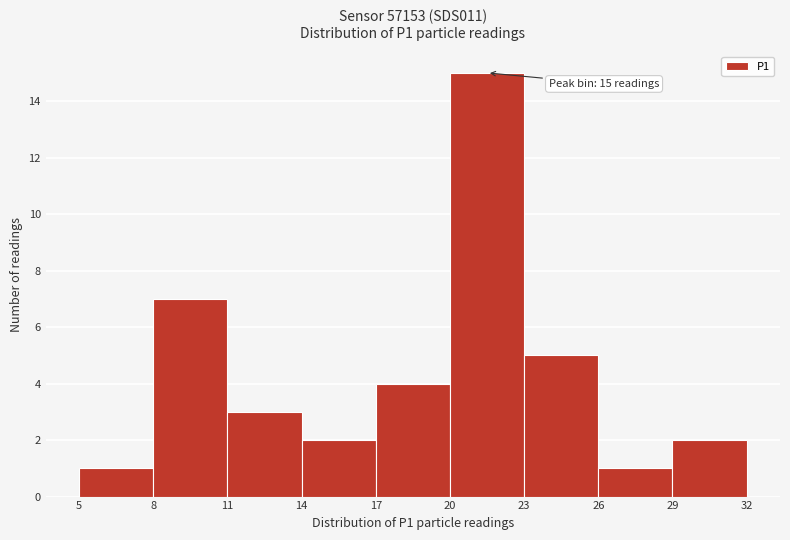

Over which range of the x-axis is the bar tallest?

20 to 23